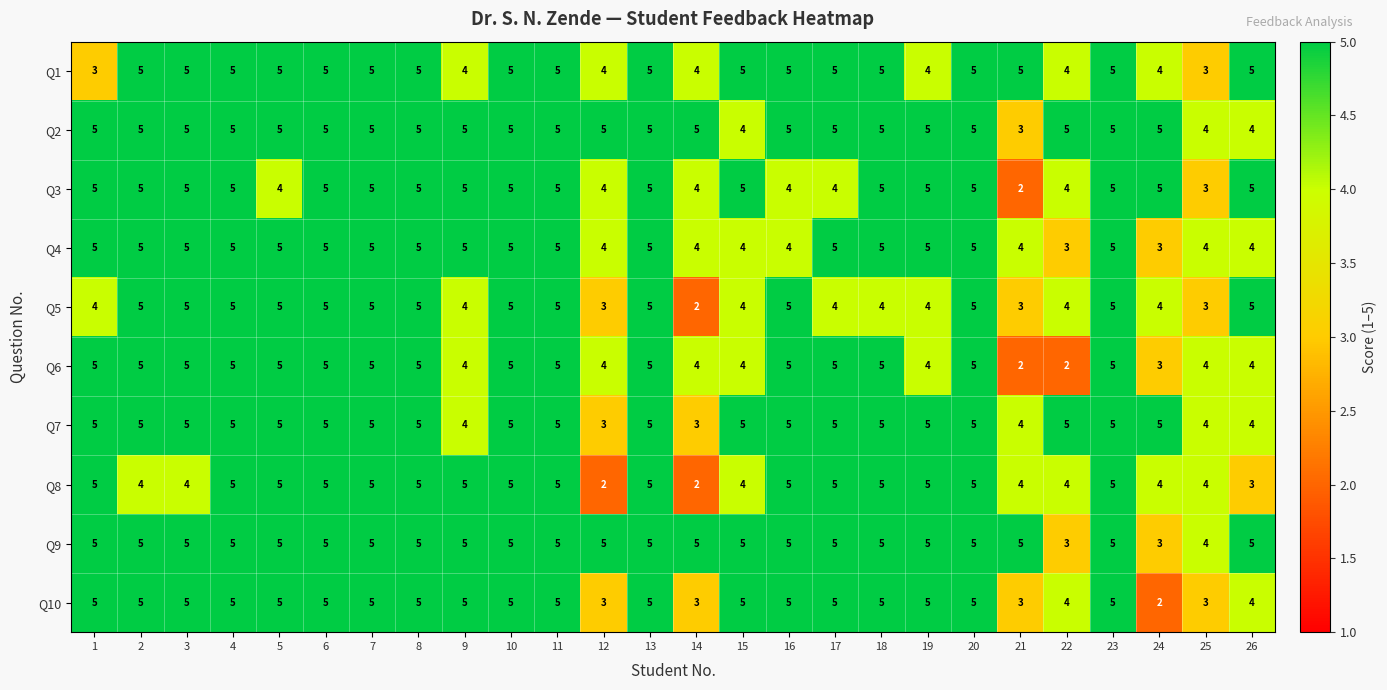

At which label does Q2 reach its minimum?

21